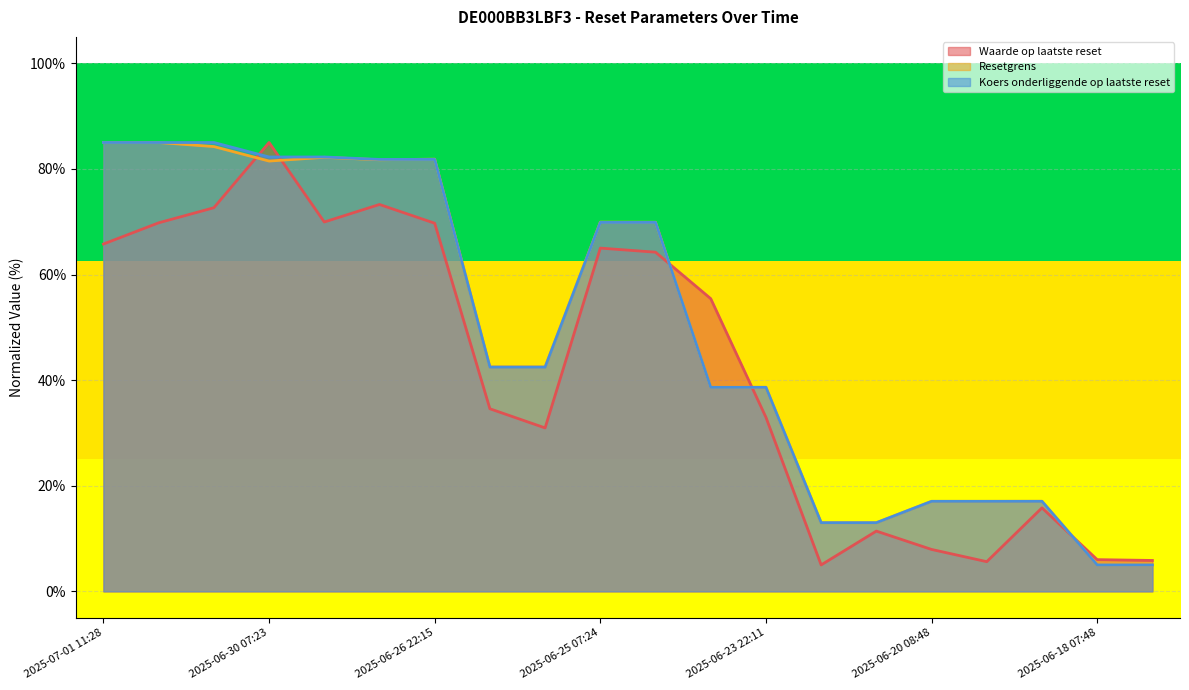

How many lines are shown in the chart?

3